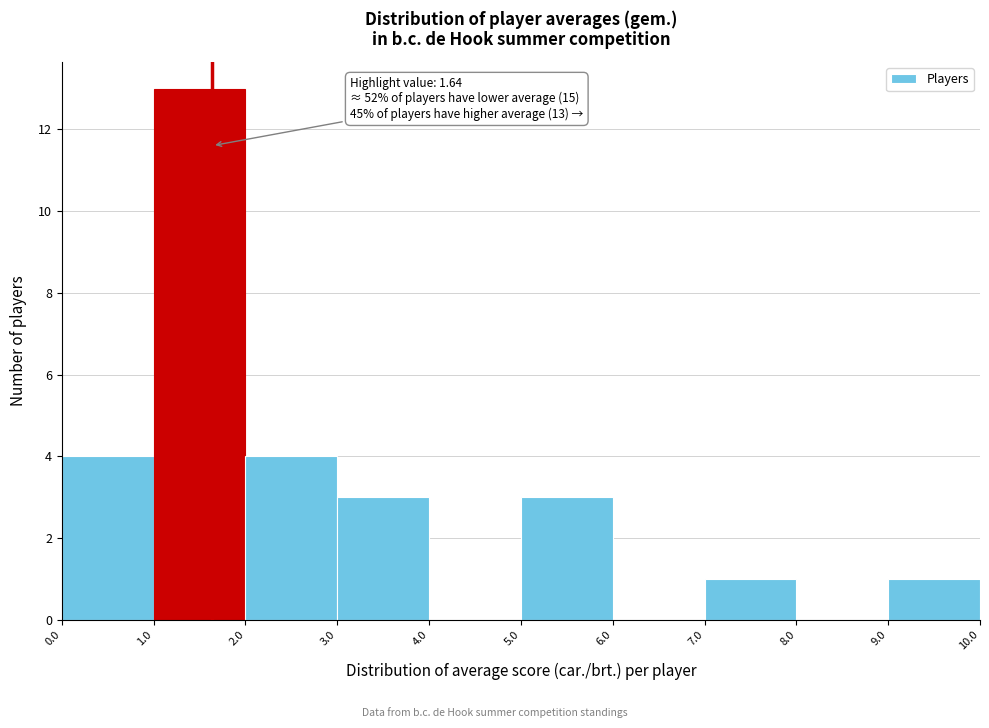

Which range on the x-axis has the tallest bar?

1.0 to 2.0